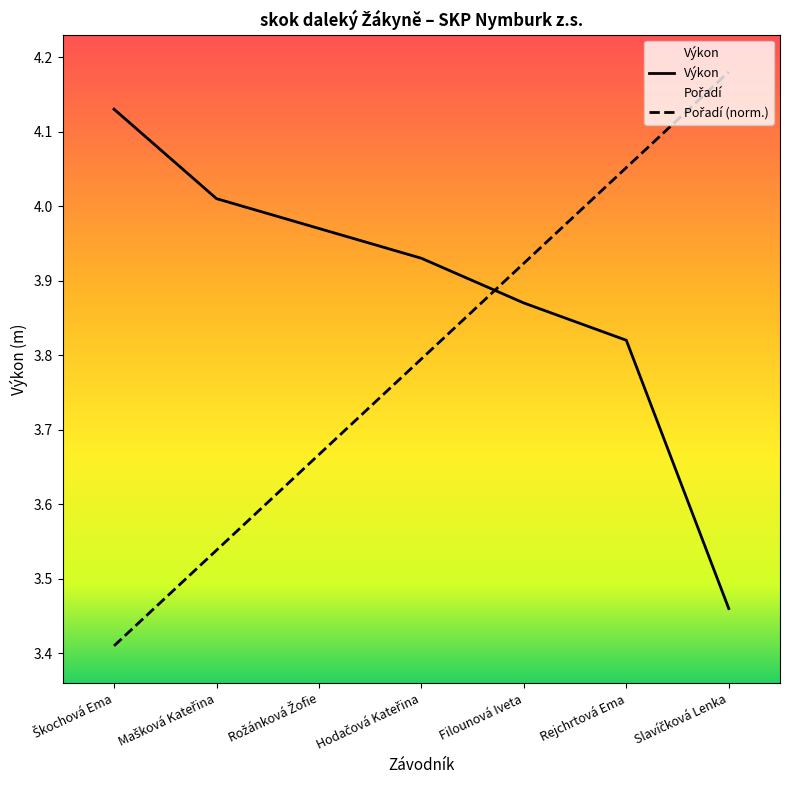

Which series has the largest total across all categories?

Výkon